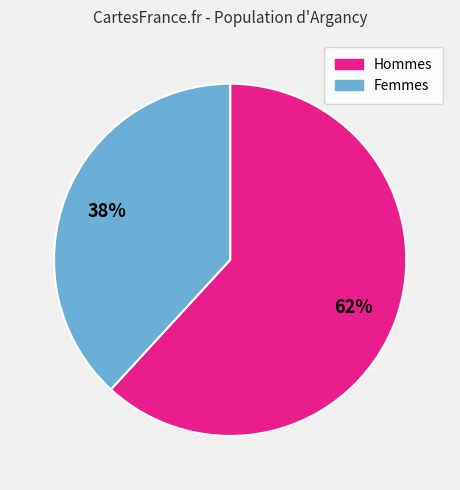

To the nearest percent, what is the difference between the largest and smallest slice percentages?

24%